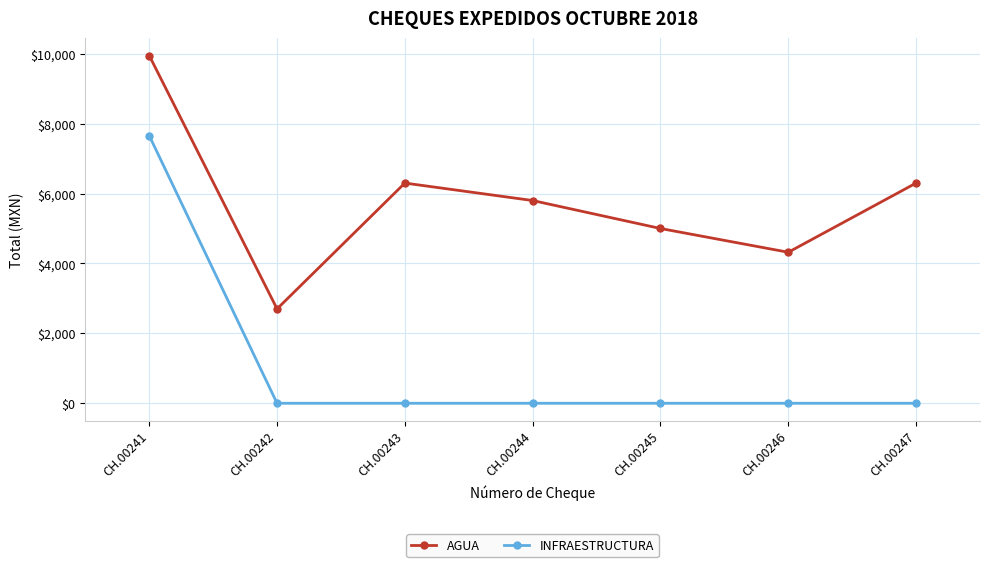

True or false: INFRAESTRUCTURA and AGUA cross at least once.

False